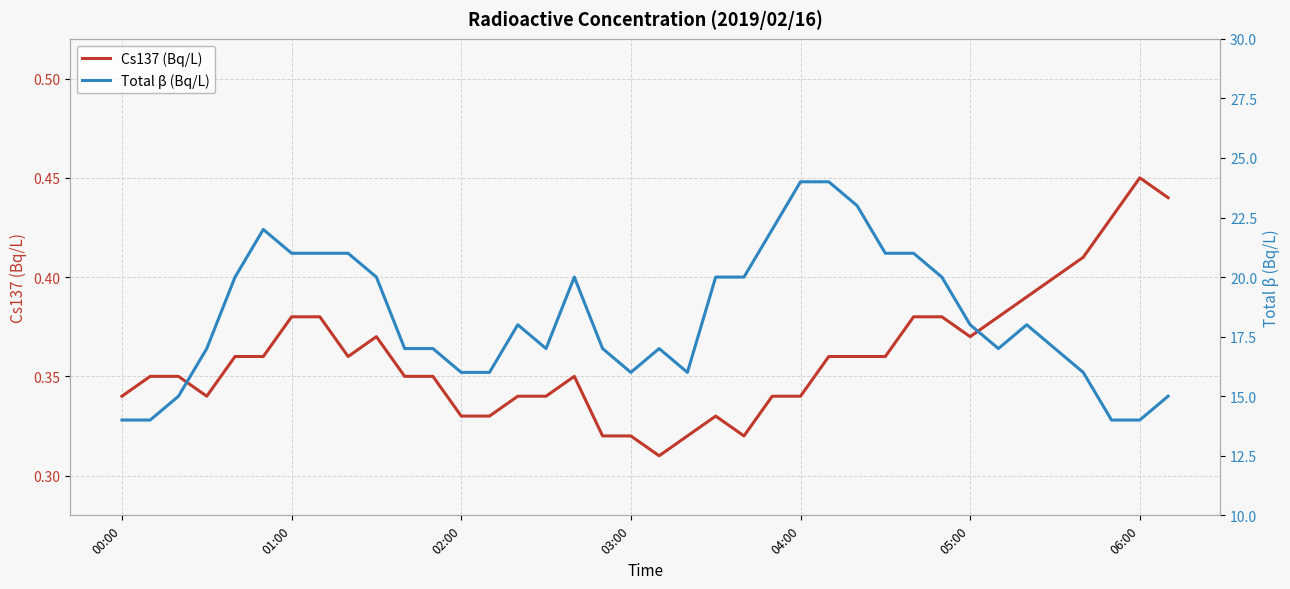

At how many categories does at least one series exceed 20?

10